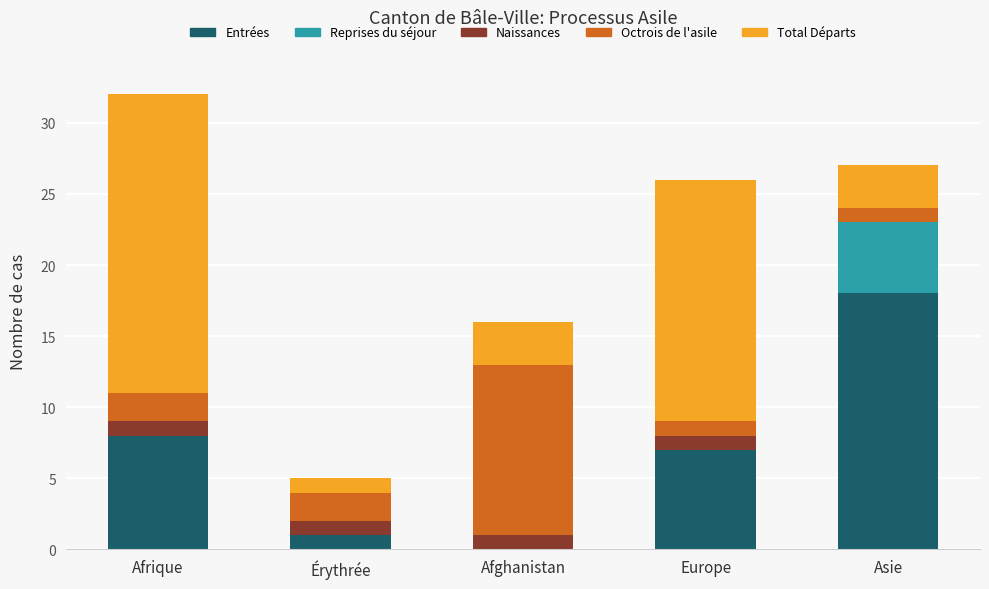

Are the bars grouped side by side (vs. stacked)?

No